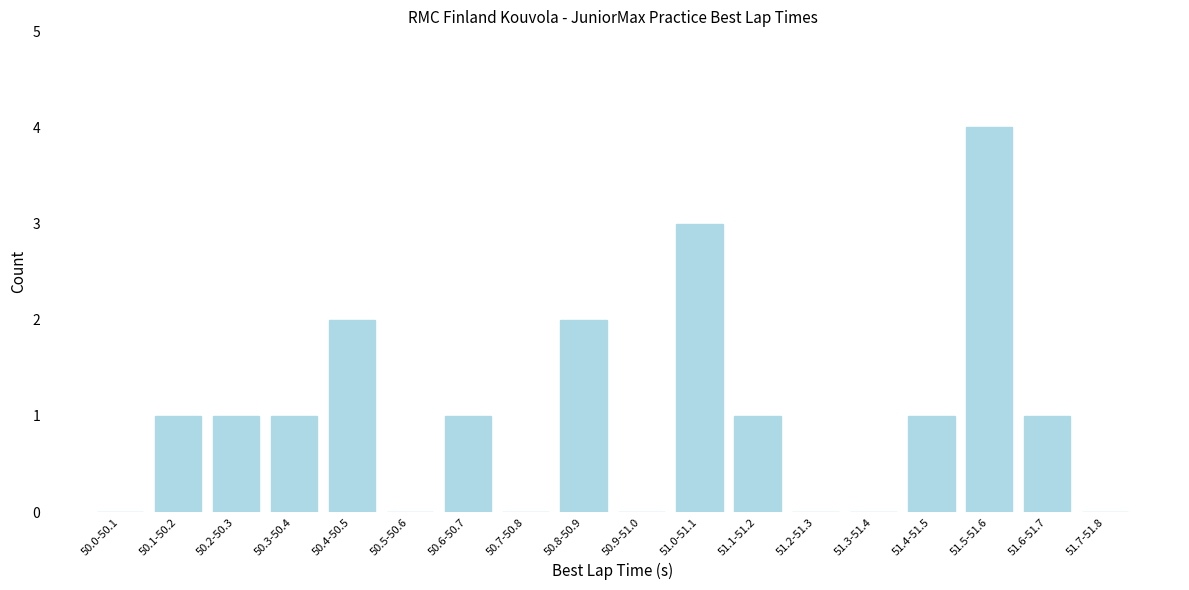

Reading left to right, transcribe all the data shown in this chart.

50.0-50.1=0	50.1-50.2=1	50.2-50.3=1	50.3-50.4=1	50.4-50.5=2	50.5-50.6=0	50.6-50.7=1	50.7-50.8=0	50.8-50.9=2	50.9-51.0=0	51.0-51.1=3	51.1-51.2=1	51.2-51.3=0	51.3-51.4=0	51.4-51.5=1	51.5-51.6=4	51.6-51.7=1	51.7-51.8=0